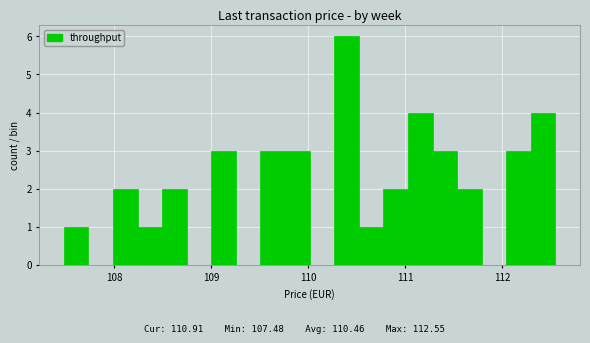

Read against the x-axis, roughly where is the centre of the tallest bar?

110.4